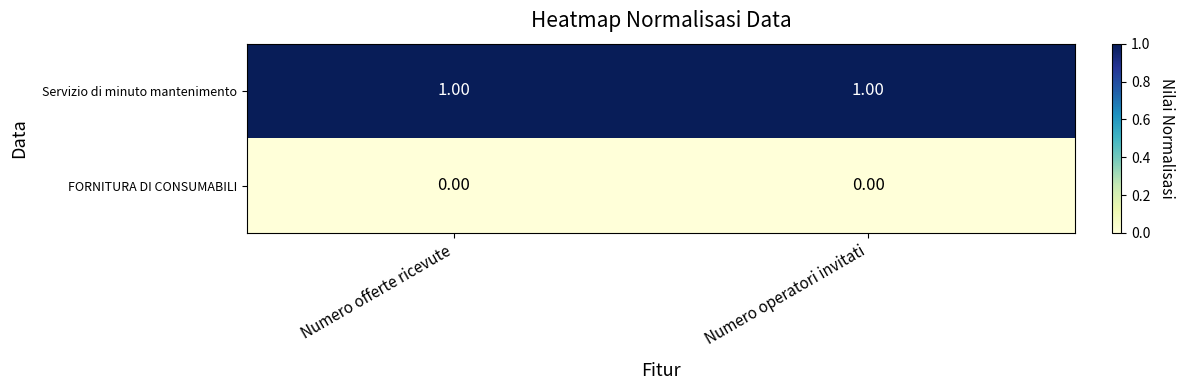

How many series are shown in this chart?

2